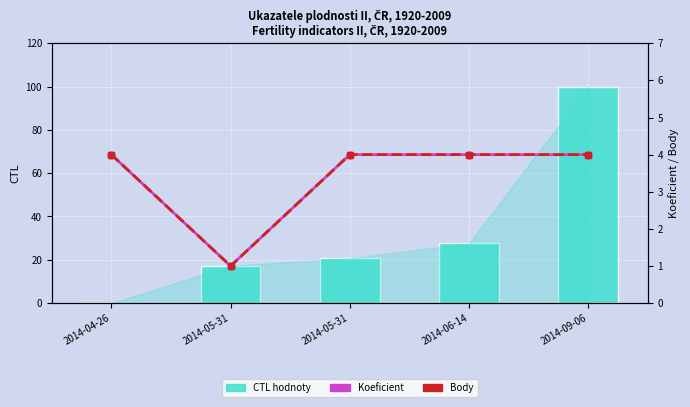

What is the maximum value shown in the chart?

100.0